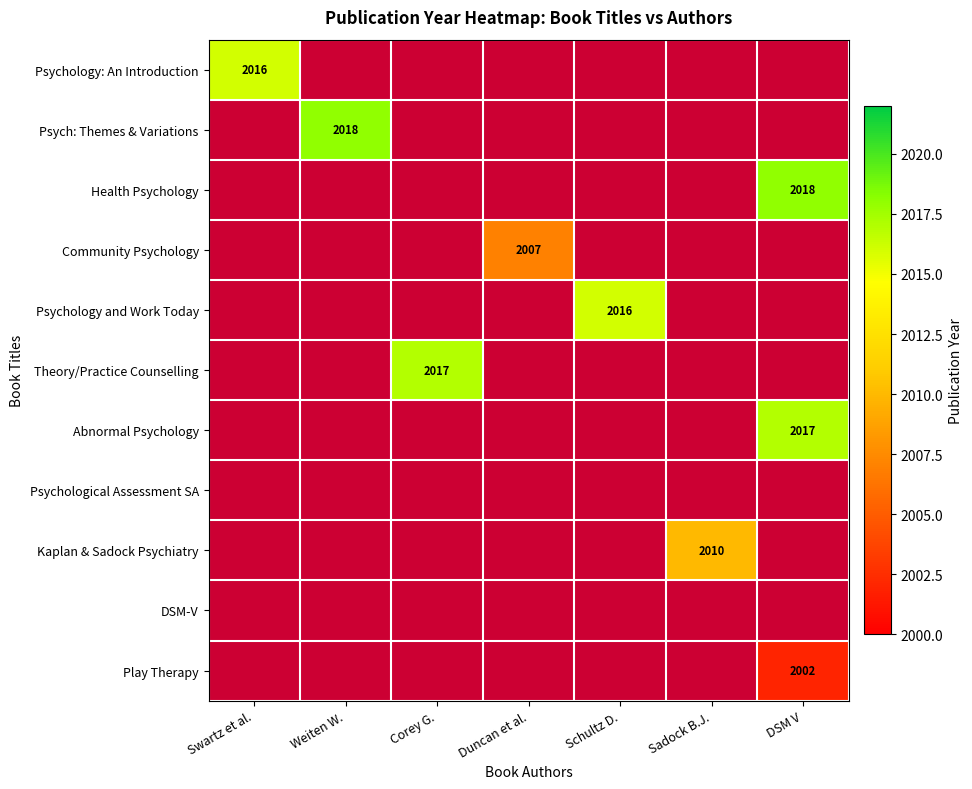

Is the value of Abnormal Psychology at Weiten W. greater than the value of Psychology and Work Today at Weiten W.?

No